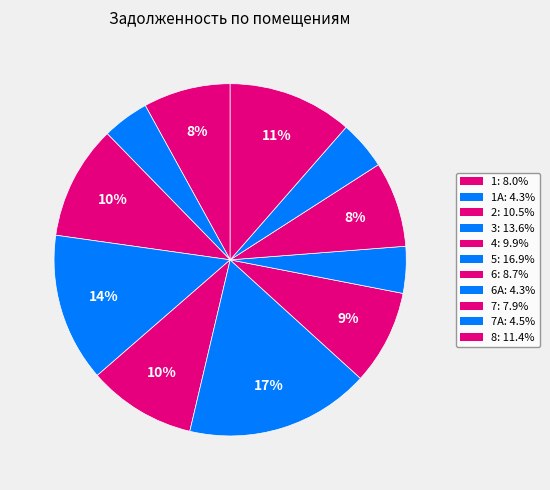

How many slices are in this pie chart?

11